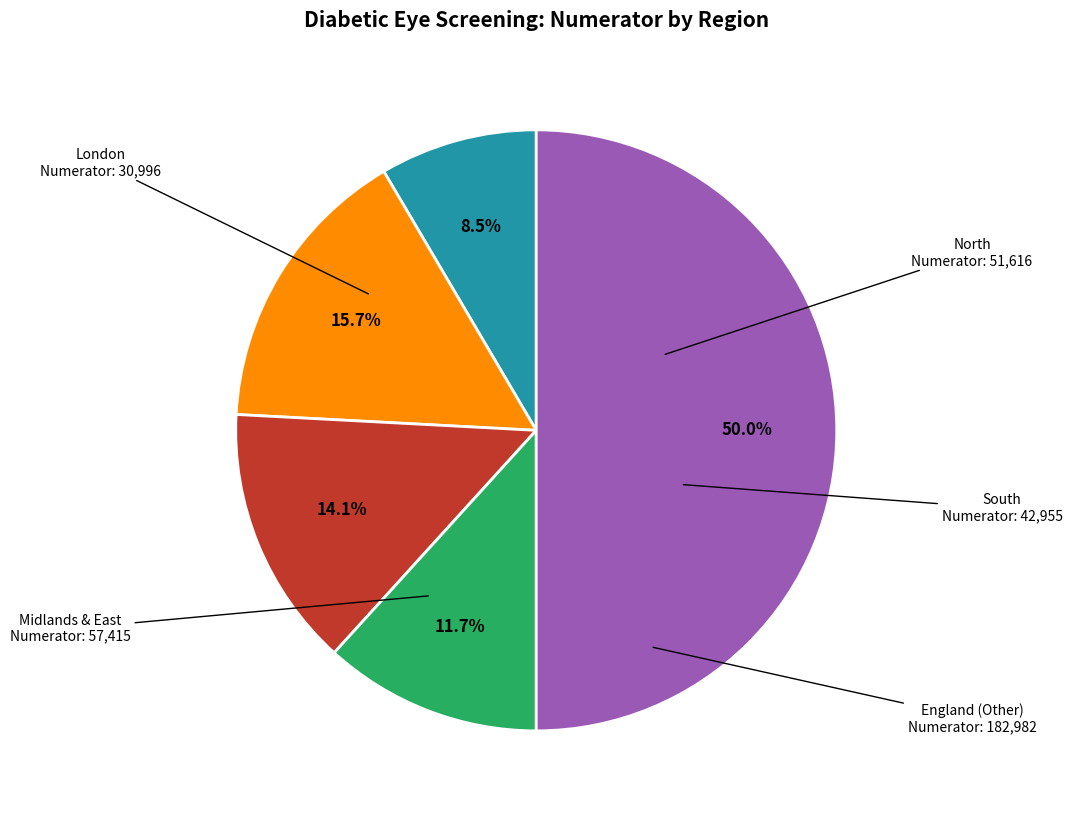

Approximately how many times larger is the value at England (Other) compared to South?

4.3